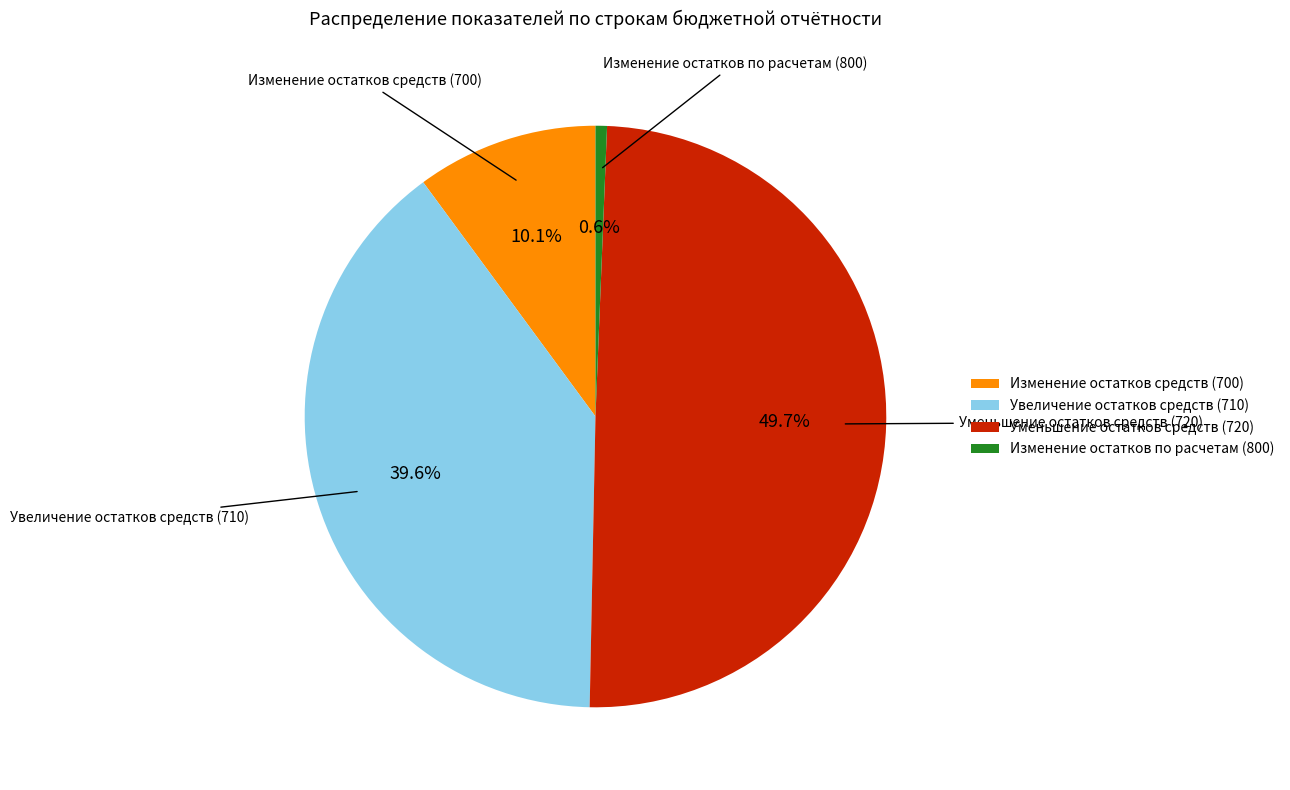

Is the sum of Изменение остатков по расчетам (800) and Изменение остатков средств (700) greater than half?

No